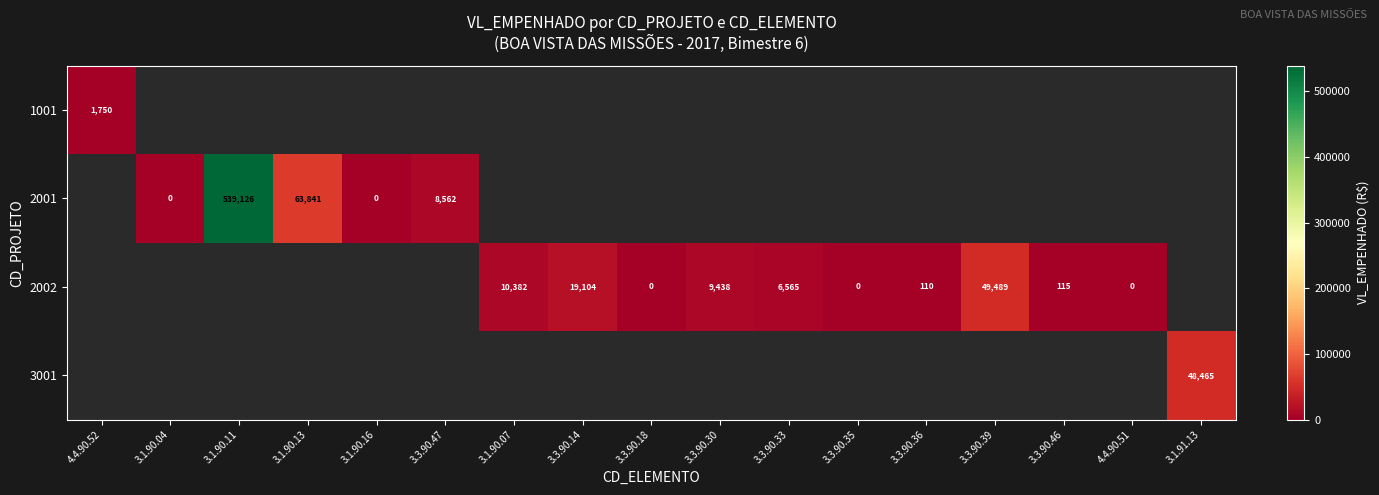

The value of 2002 at 3.3.90.46 is 190. True or false?

False